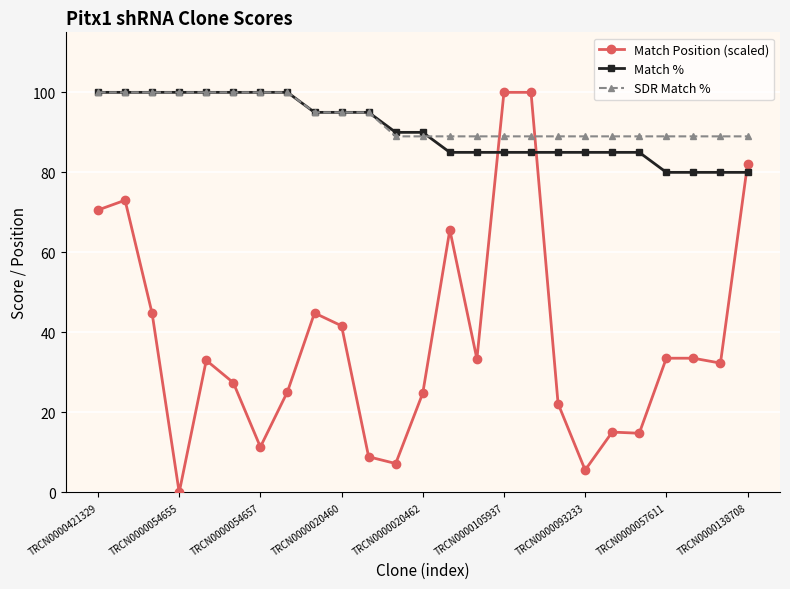

True or false: Match Position (scaled) has more than 2 interior local peaks.

True